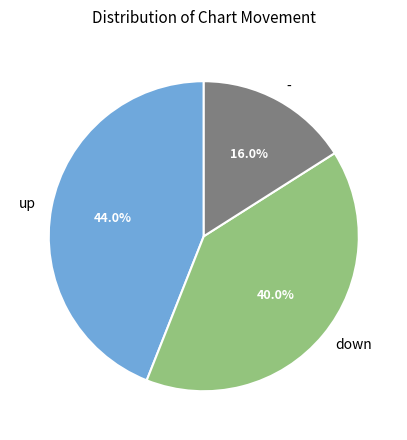

Which slice is the smallest?

-